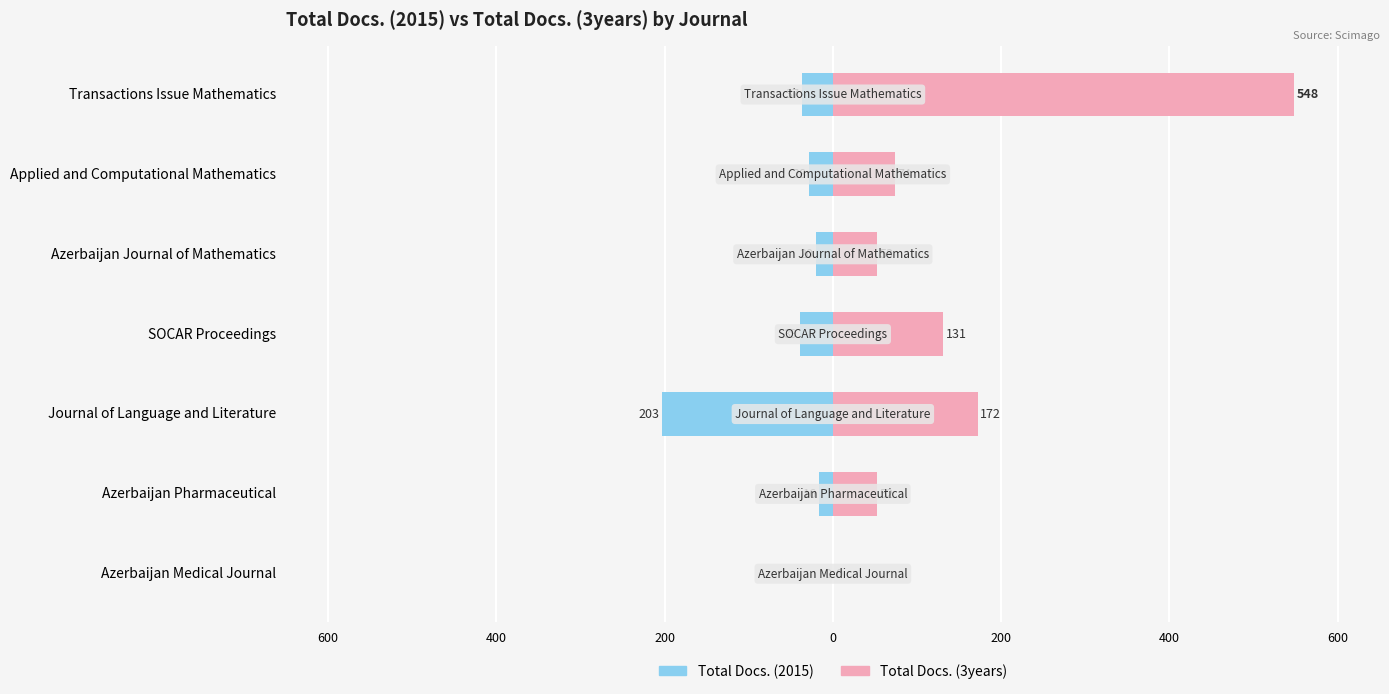

Reading right to left, transcribe all the data shown in this chart.

Total Docs. (2015): -37	-28	-20	-39	-203	-16	0
Total Docs. (3years): 548	74	53	131	172	52	0